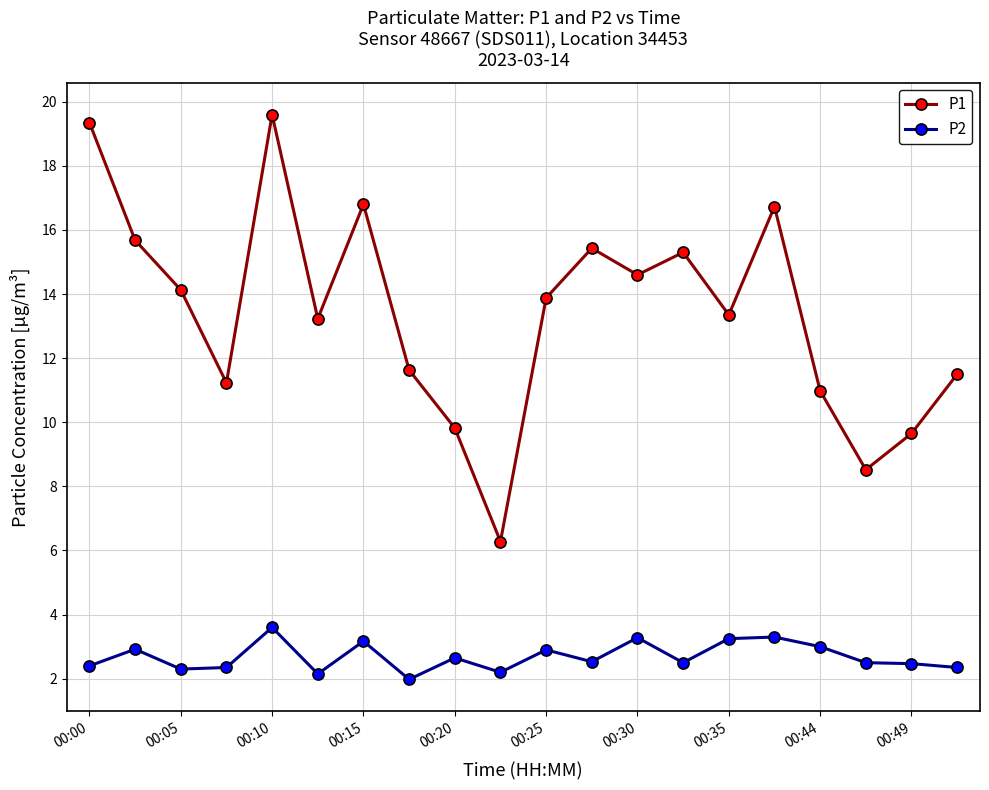

Which series has the widest spread of values?

P1